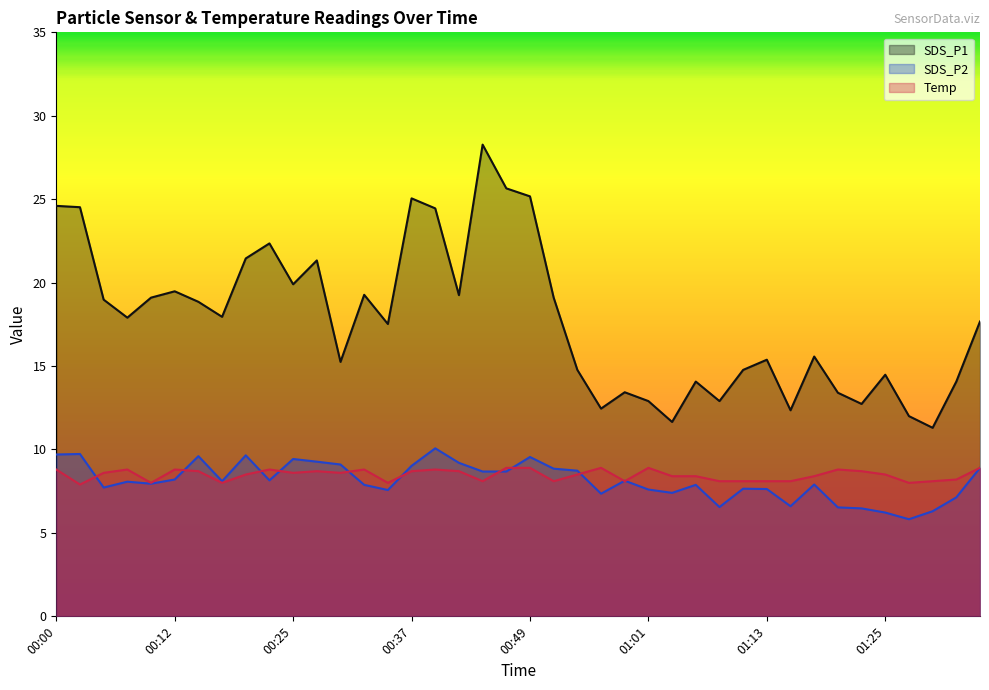

What is the lowest value of the Temp series?

7.9